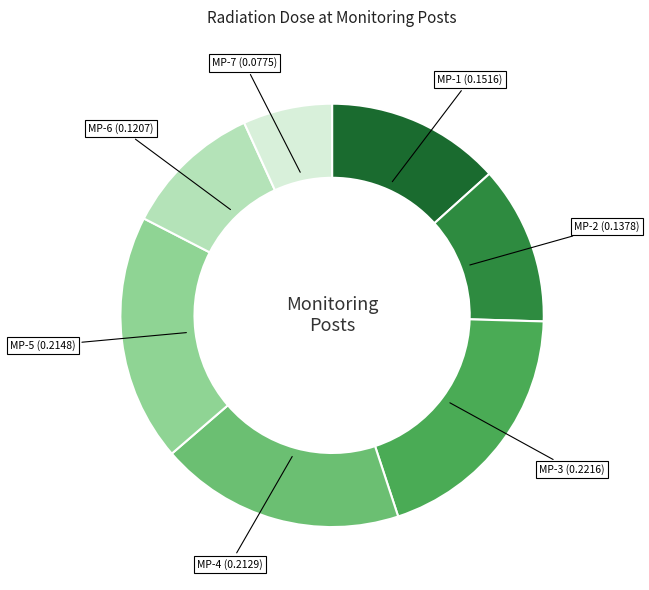

Is there a majority slice in this chart?

No